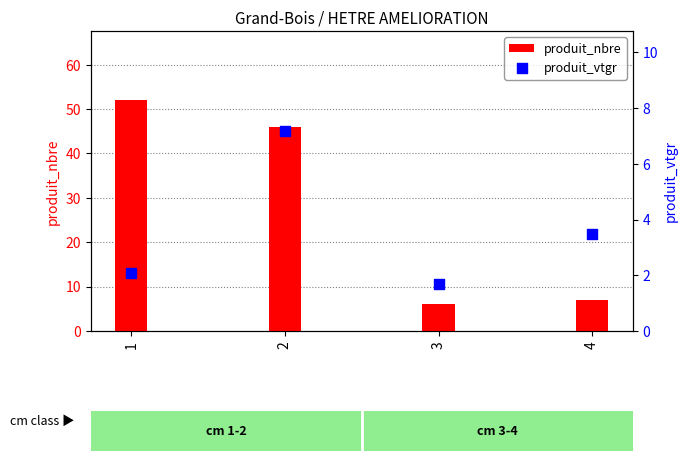

Which series reaches the minimum Y coordinate?

produit_vtgr